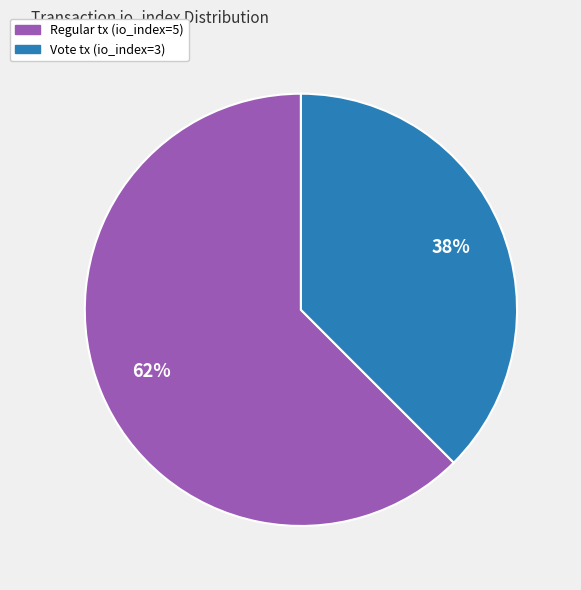

Is there any slice that represents more than half of the pie?

Yes